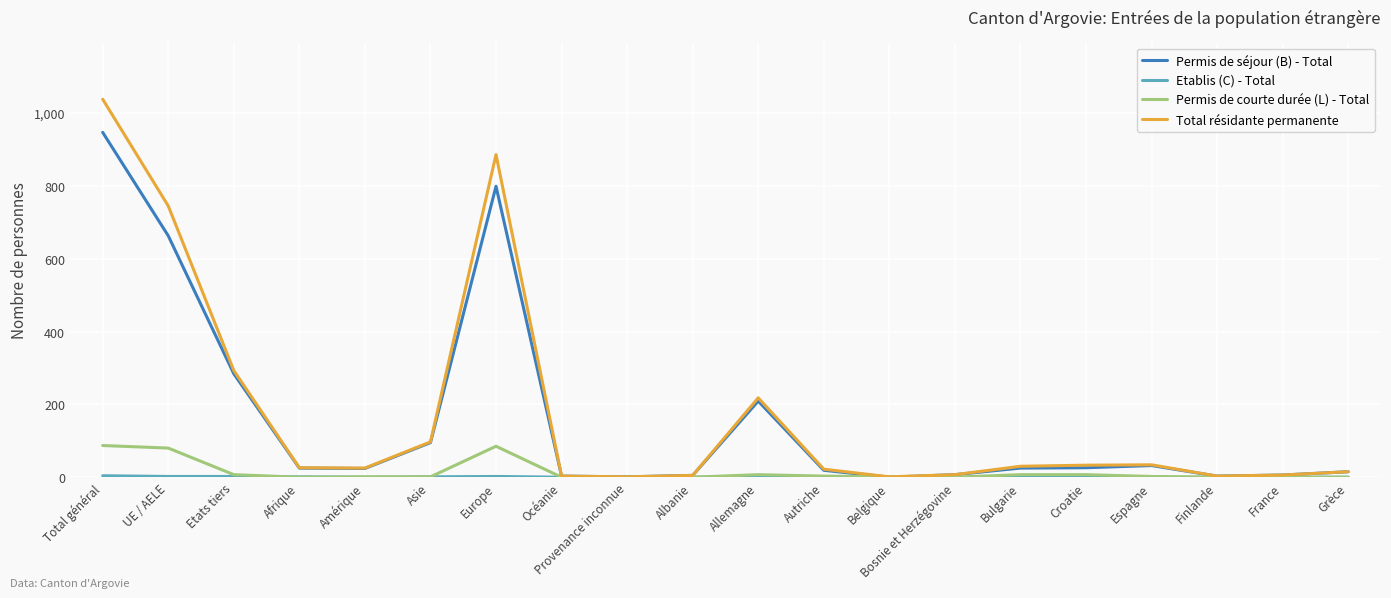

Between Afrique and Europe, which series saw the biggest shift?

Total résidante permanente